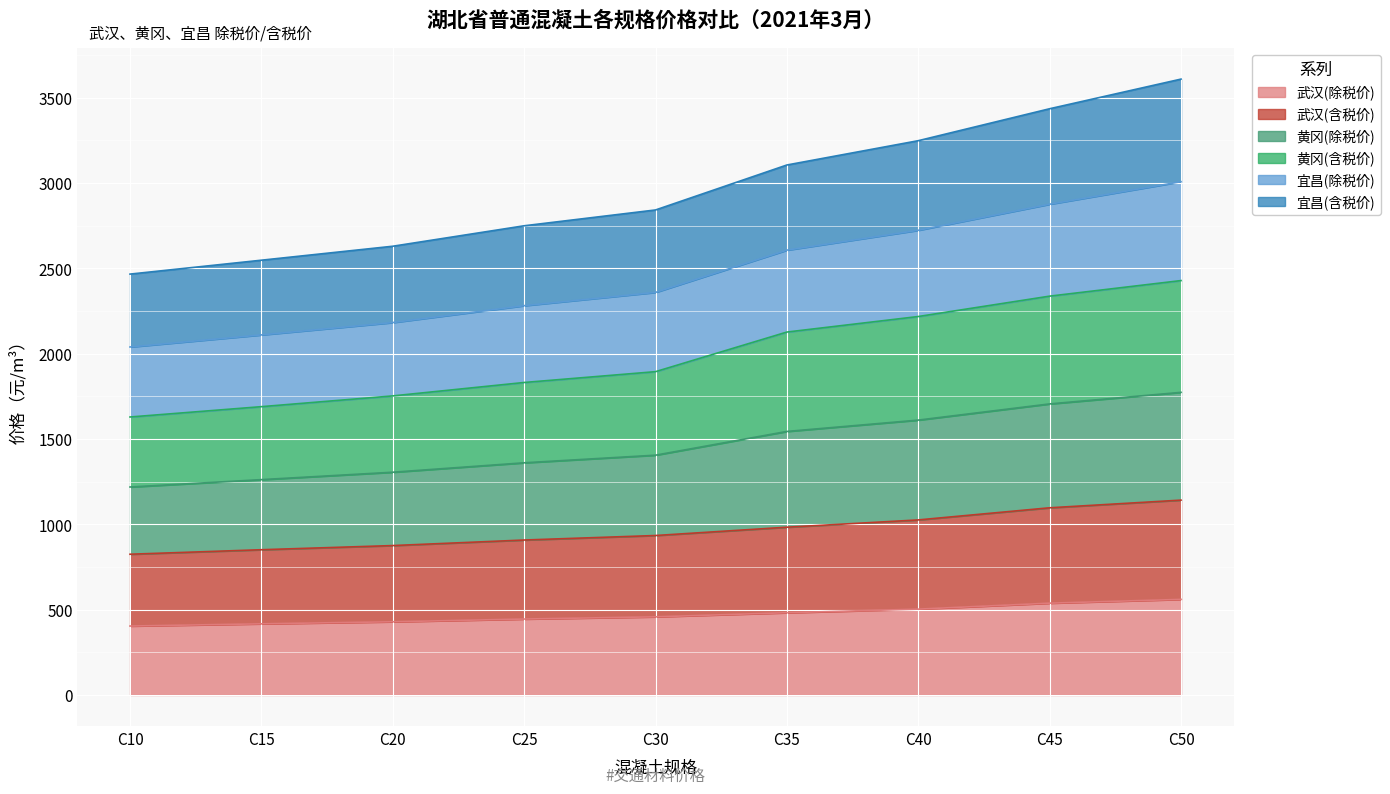

What is the value of the 武汉(含税价) point at the 8th from the left?

1096.6